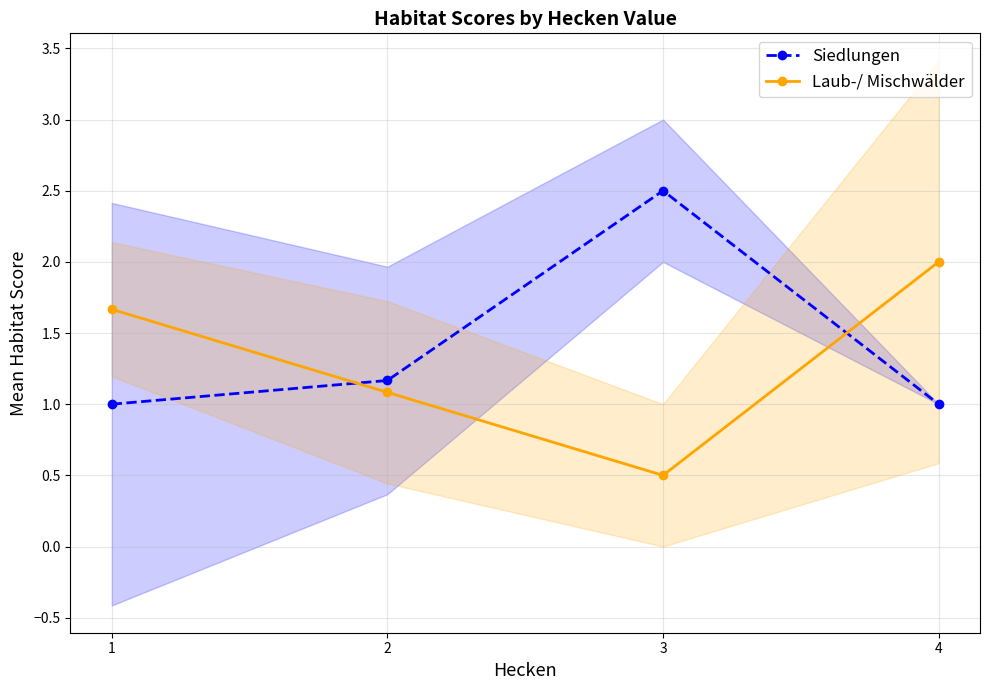

What is the value of the Siedlungen point at the 4th from the left?

1.0